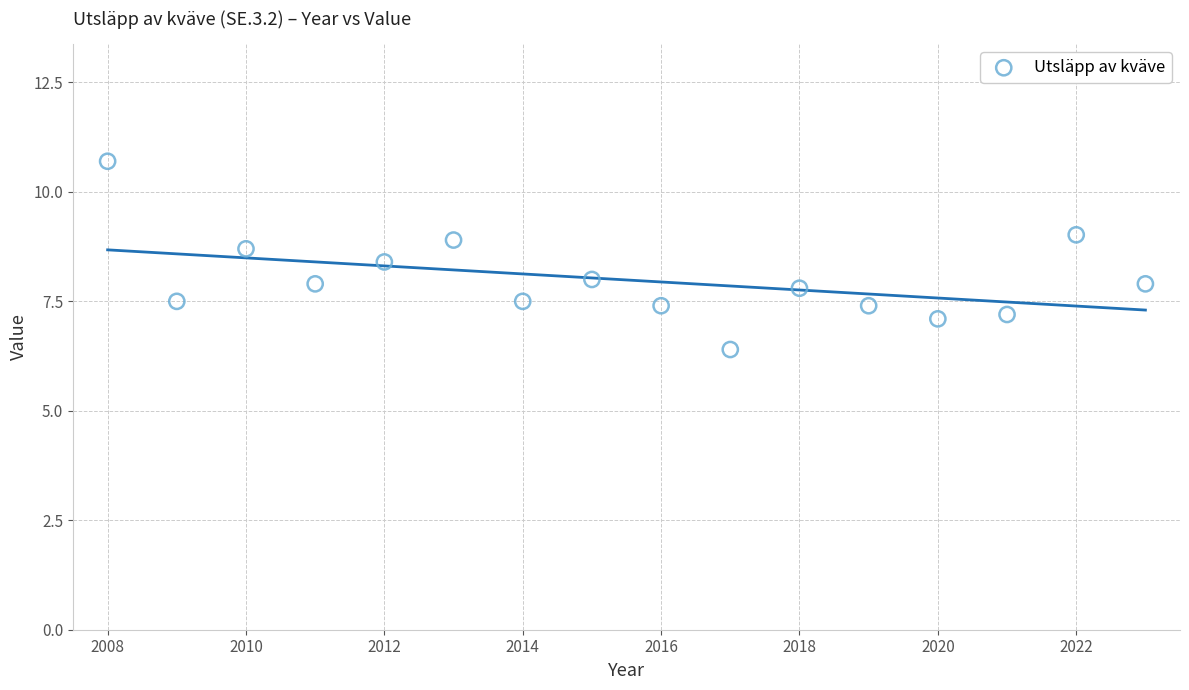

What is the range of X values (max minus min)?

15.0